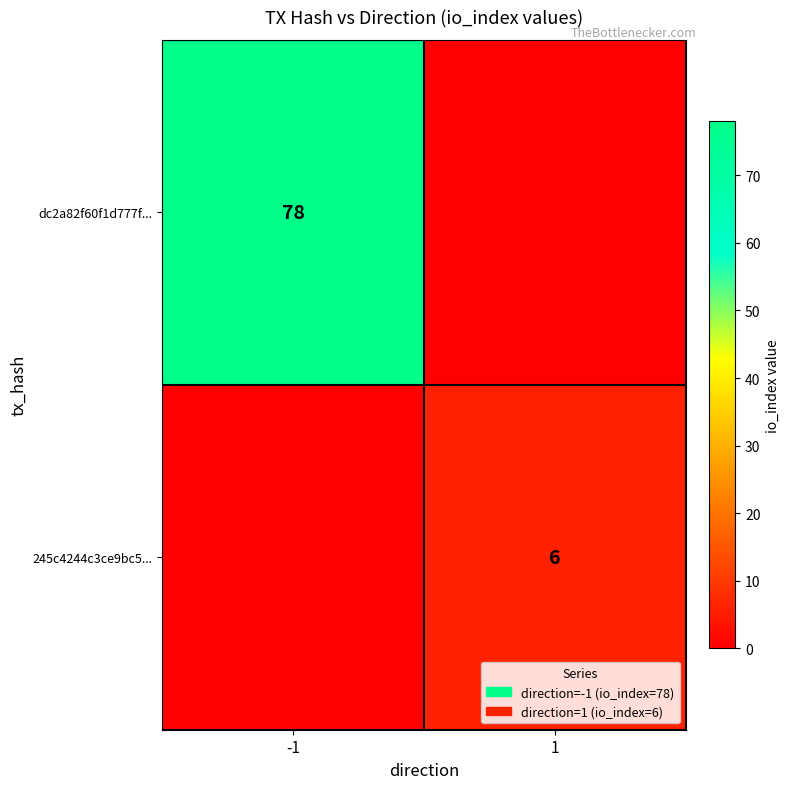

The value of dc2a82f60f1d777f... at -1 is 78. True or false?

True